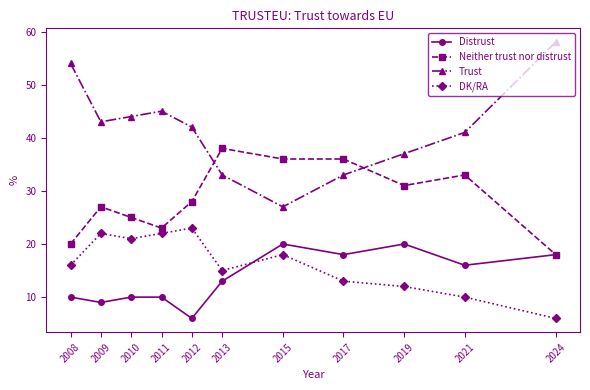

The value of DK/RA at 2019 is 12. True or false?

True